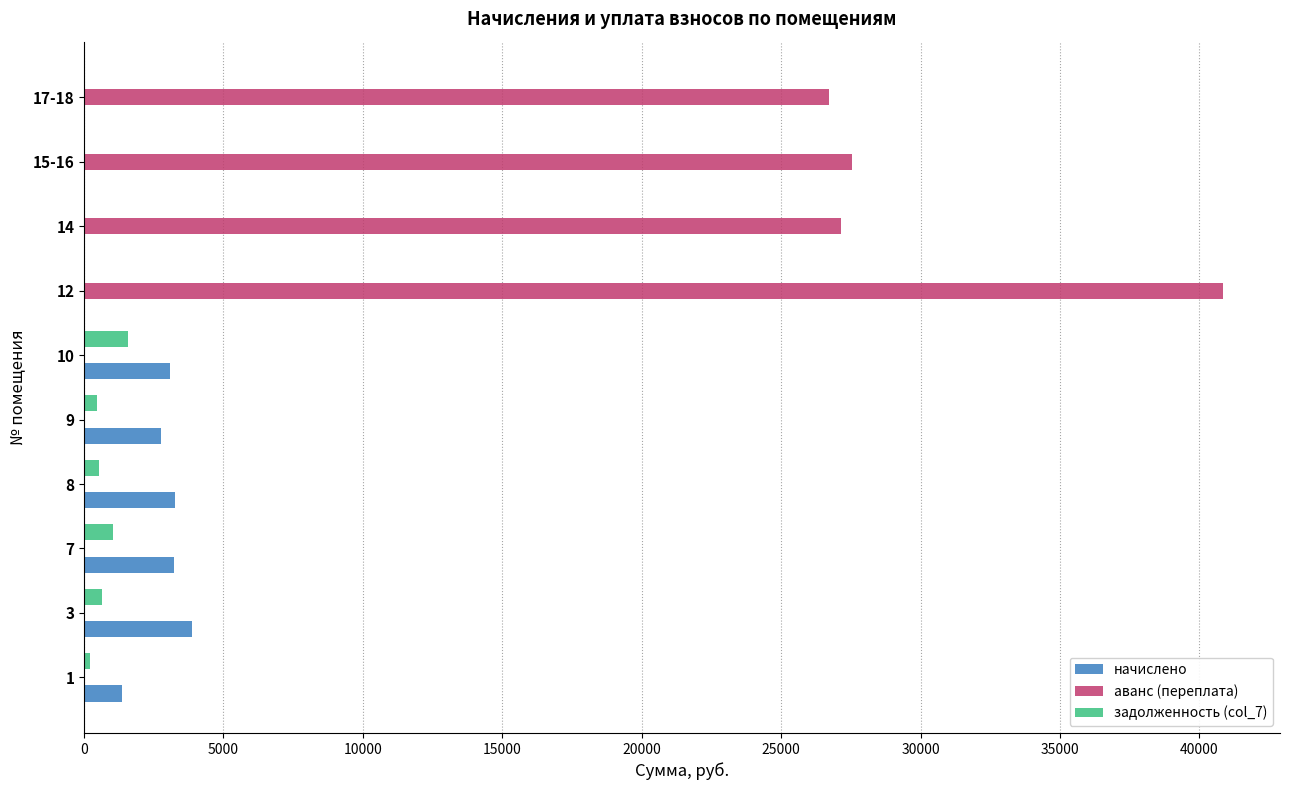

What is the maximum value for аванс (переплата)?

40849.3